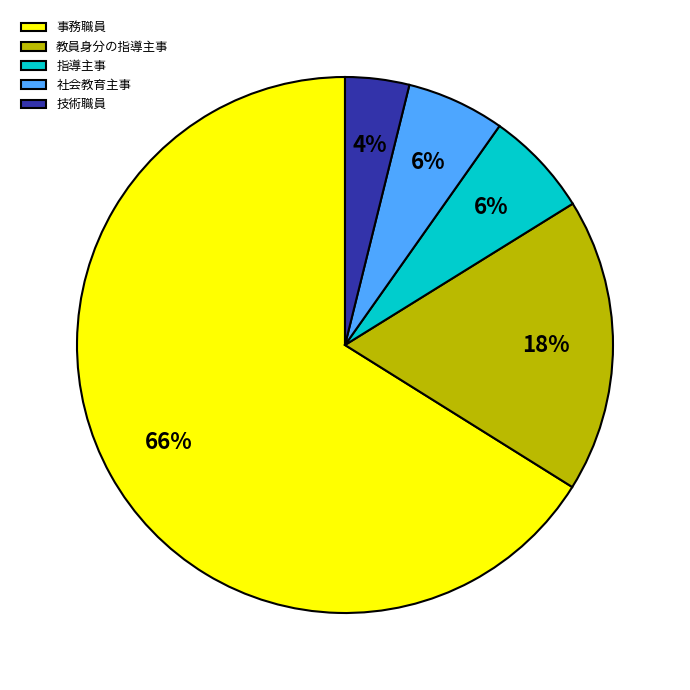

To the nearest percent, what is the difference between the 教員身分の指導主事 and 社会教育主事 slice percentages?

12%